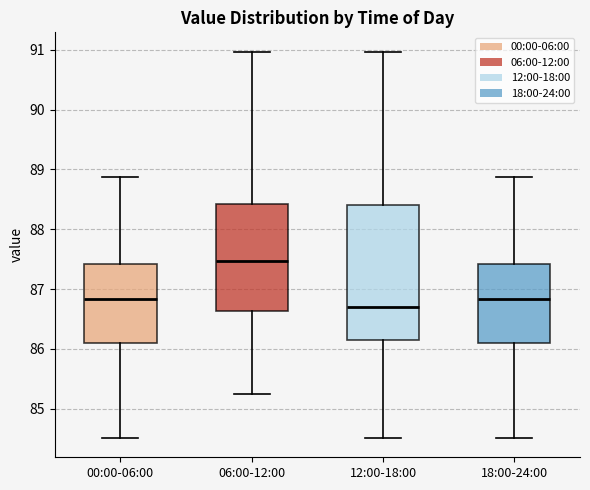

Reading left to right, transcribe this box plot: for each box, give where its median line is, the range the box spans, and where its two whiskers end, as read against the y-axis. The values are not printed on the chart, so give them approximately, as read against the axis.

00:00-06:00: median 86.8, box 86.1 to 87.4, whiskers 84.5 to 88.9
06:00-12:00: median 87.5, box 86.6 to 88.4, whiskers 85.3 to 91.0
12:00-18:00: median 86.7, box 86.1 to 88.4, whiskers 84.5 to 91.0
18:00-24:00: median 86.8, box 86.1 to 87.4, whiskers 84.5 to 88.9